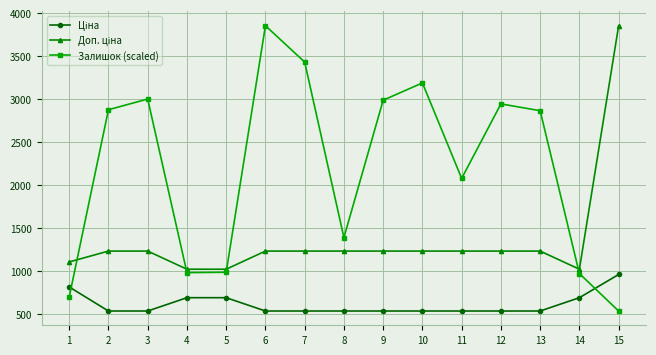

The value of Залишок (scaled) at 1 is 701.1. True or false?

True